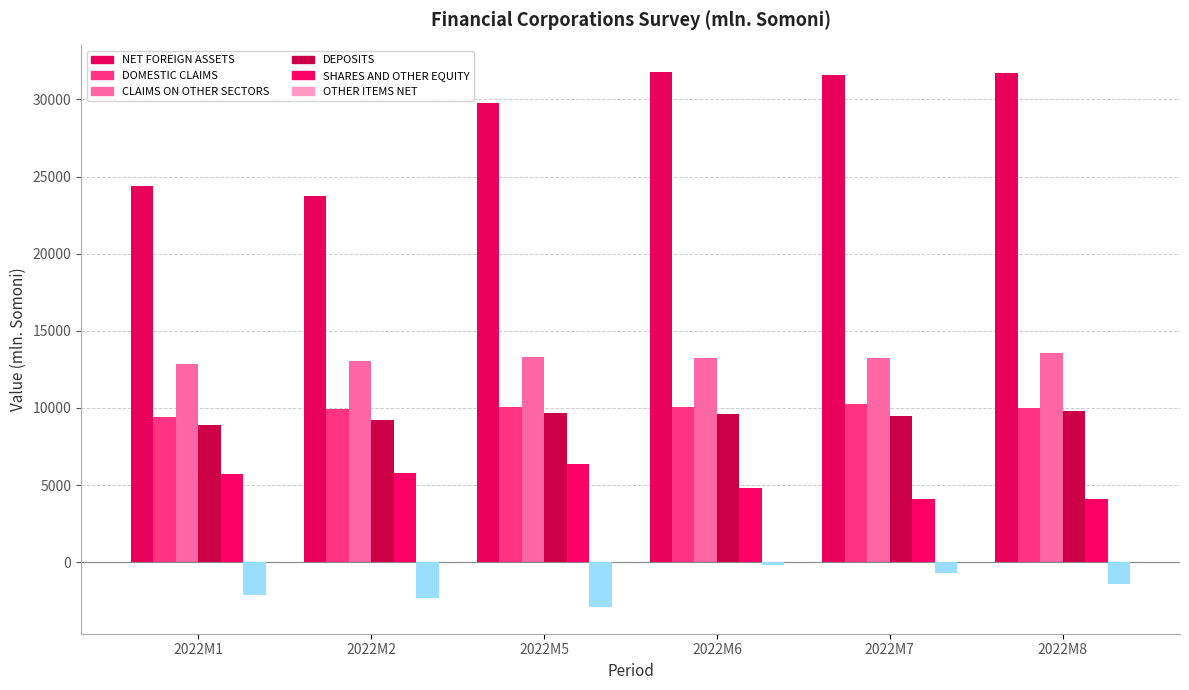

What is the value of the OTHER ITEMS NET bar at the 1st from the left?

-2127.6